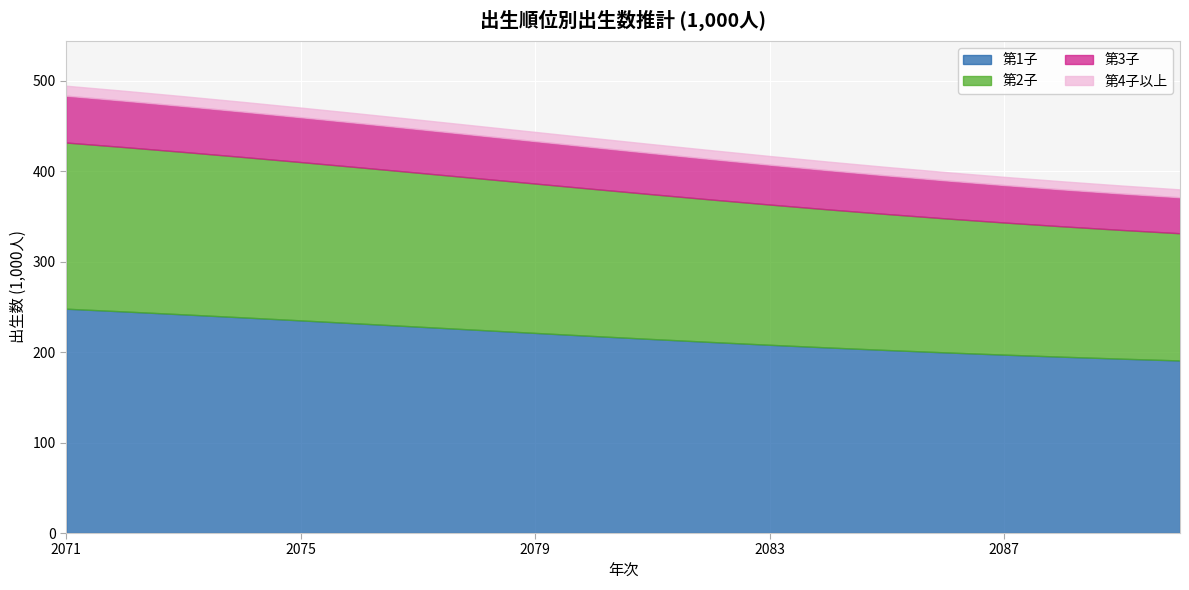

True or false: 第2子 and 第4子以上 intersect in this chart.

False